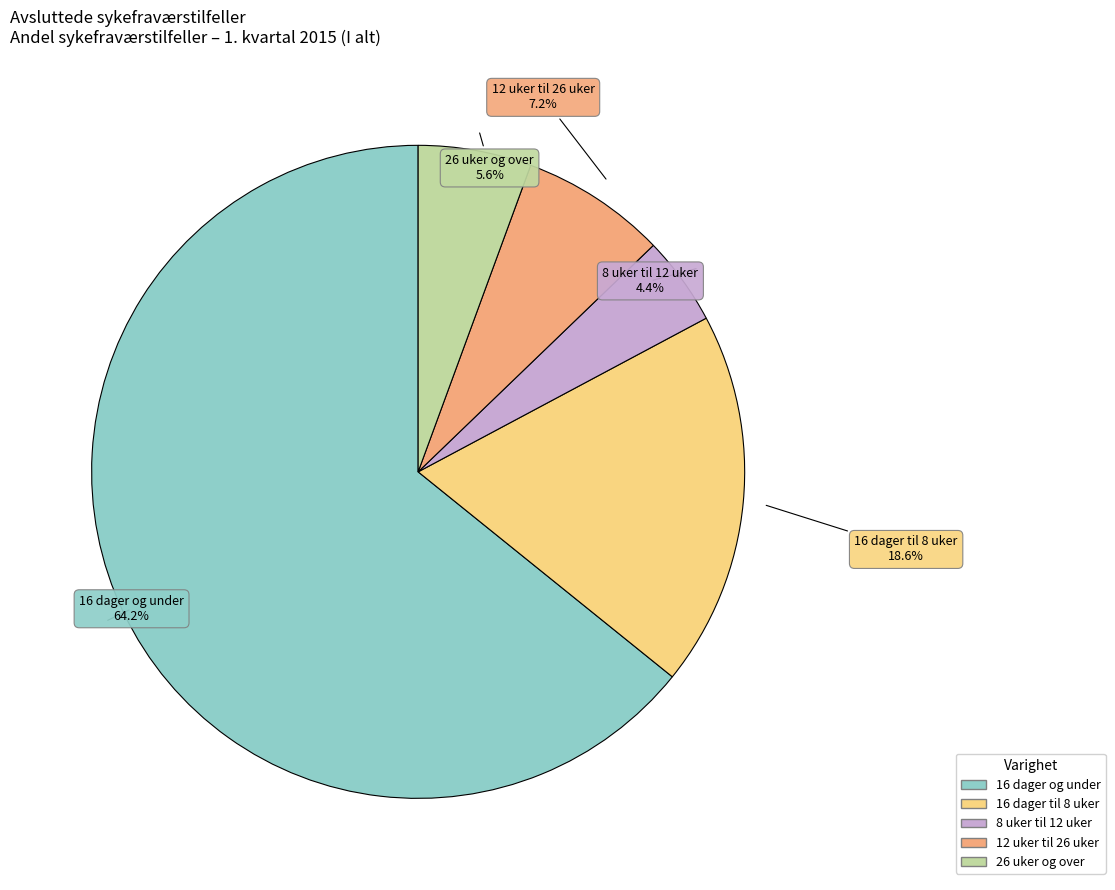

Is there any slice that represents more than half of the pie?

Yes